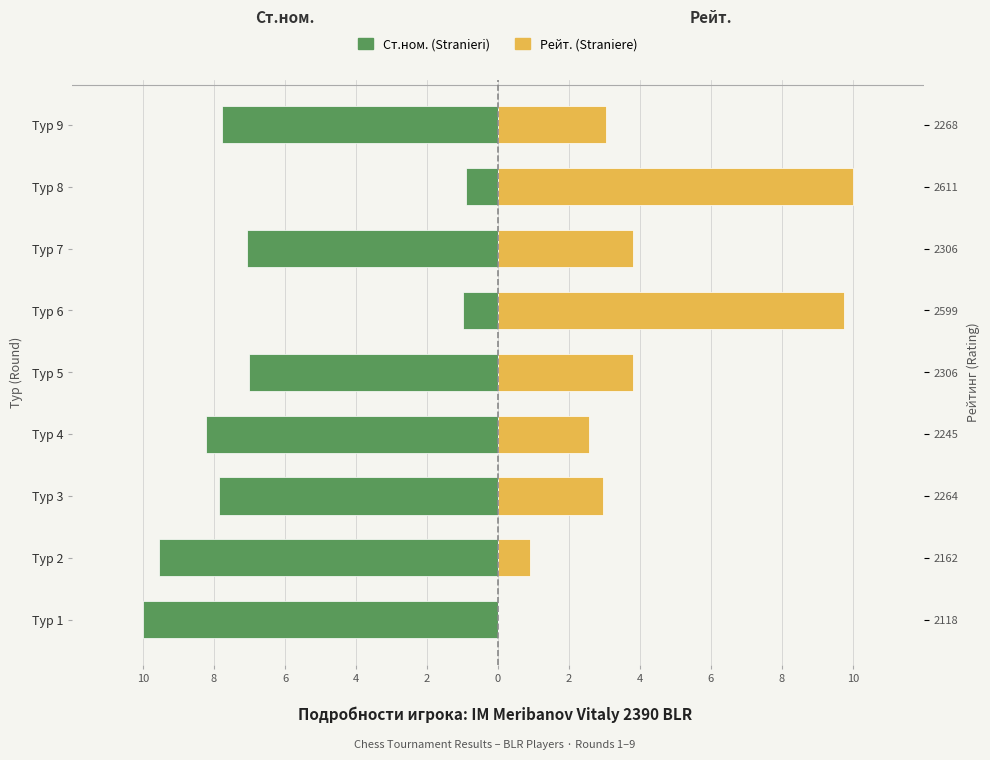

Are the bars grouped side by side (vs. stacked)?

Yes